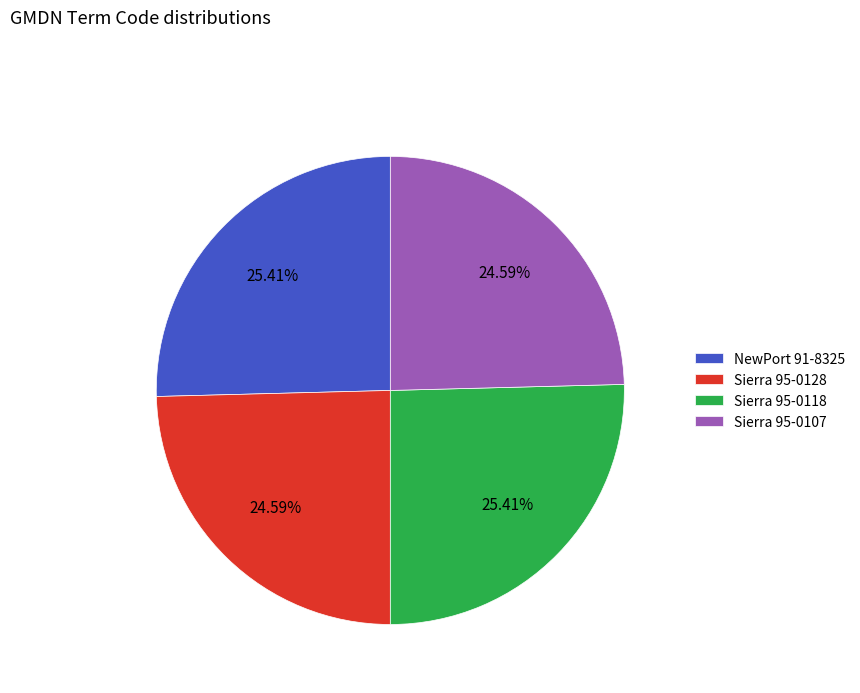

The Sierra 95-0118 slice represents 40% of the pie. True or false?

False